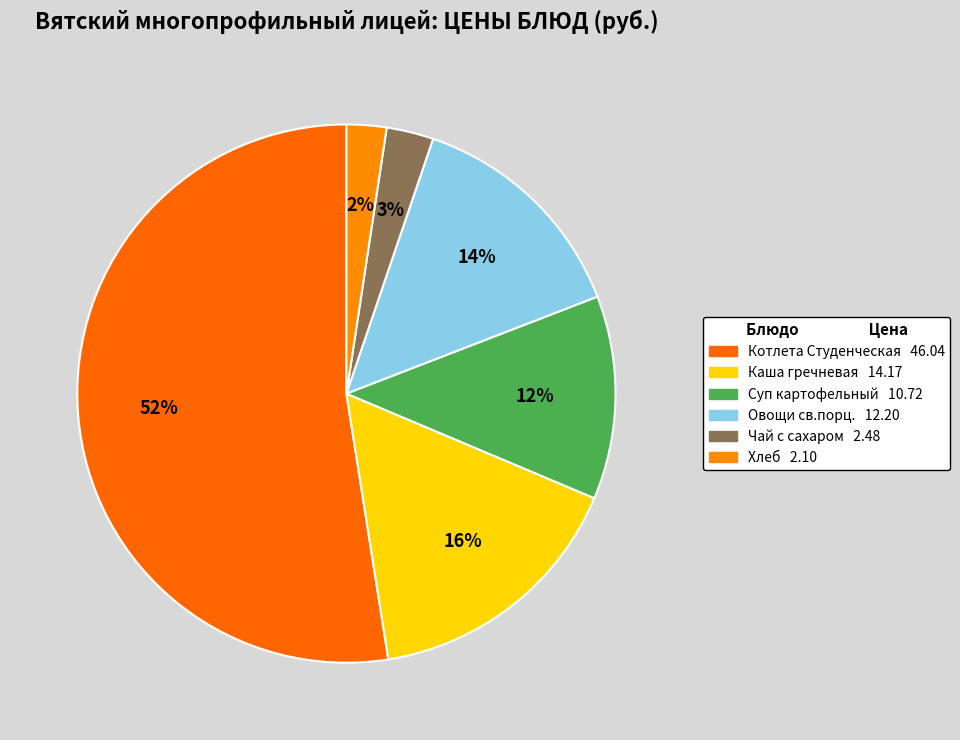

What is the smallest slice in the pie chart?

Хлеб